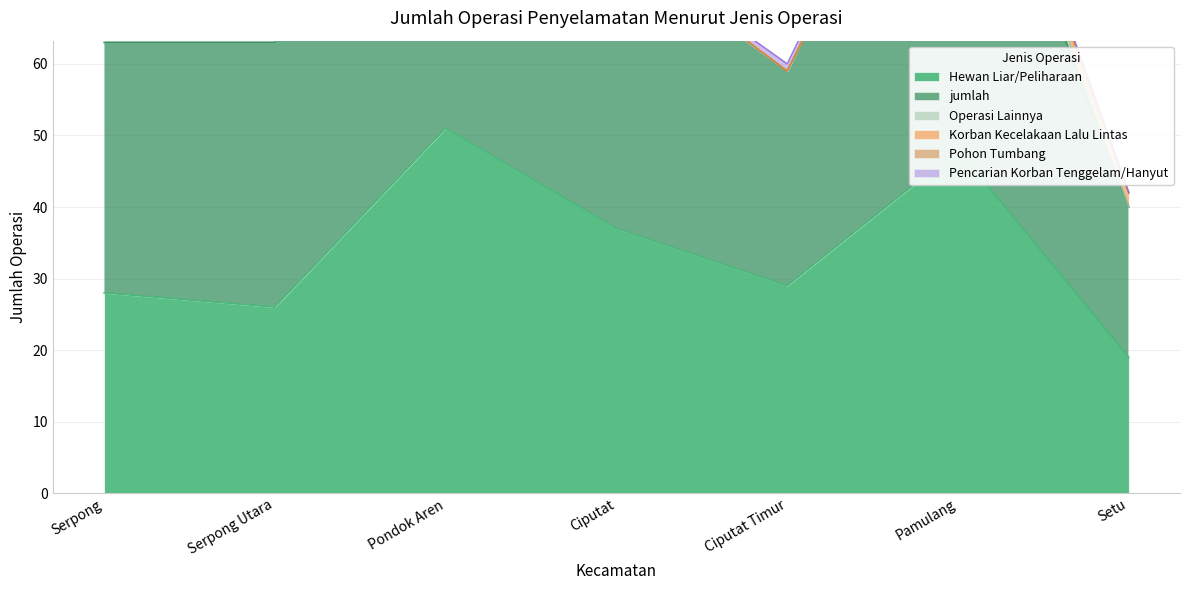

What is the difference between the maximum and minimum values in the Hewan Liar/Peliharaan series?

32